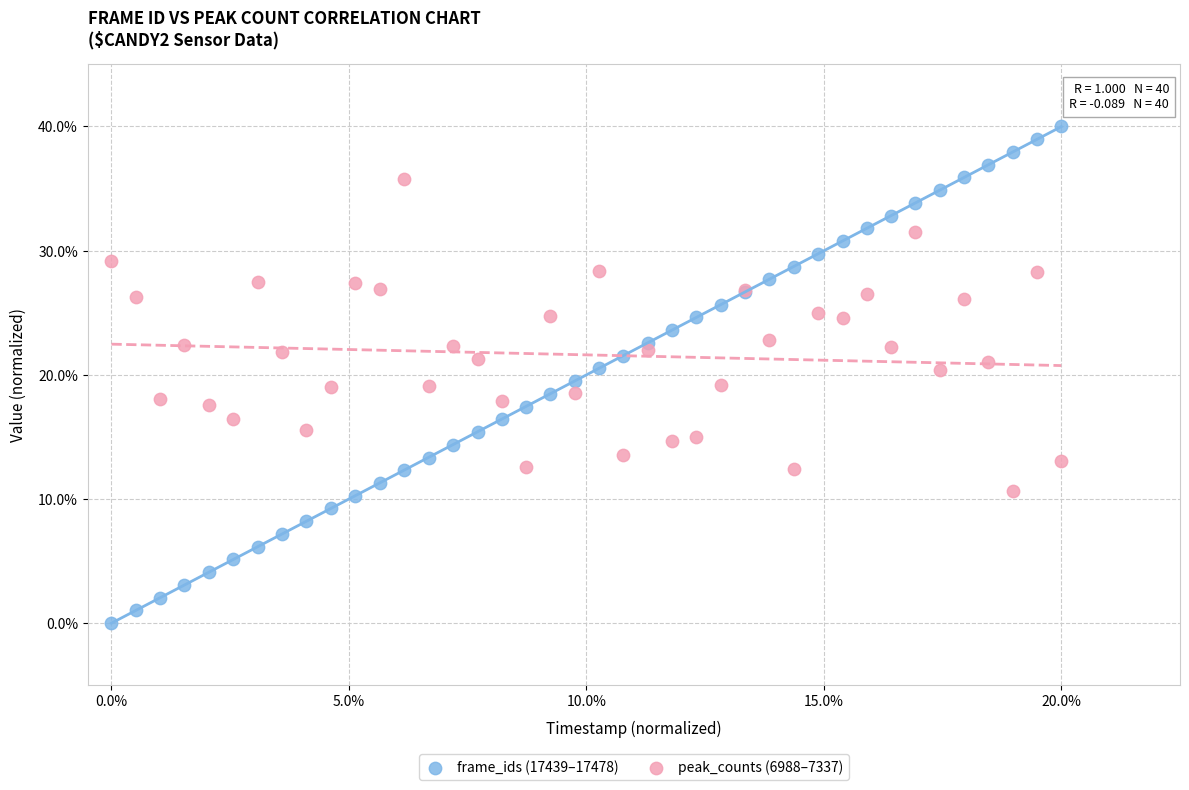

What are all the series names shown in the legend?

frame_ids (17439–17478), peak_counts (6988–7337)